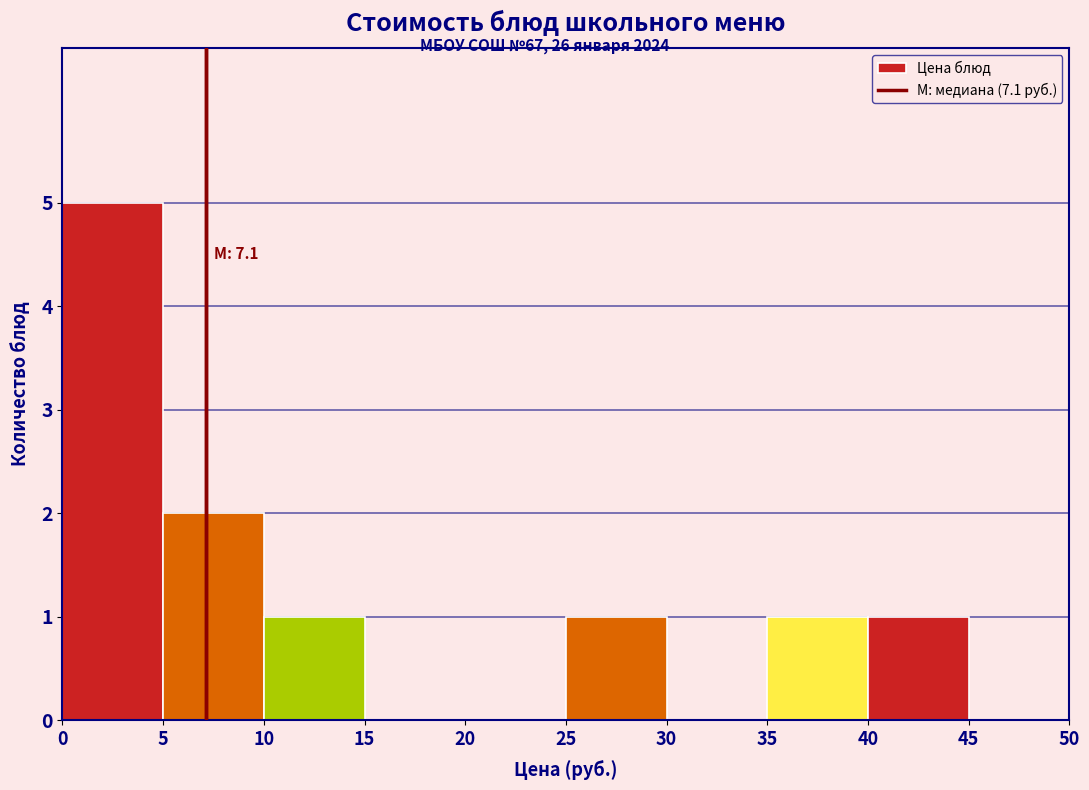

Which range on the x-axis has the tallest bar?

0 to 5